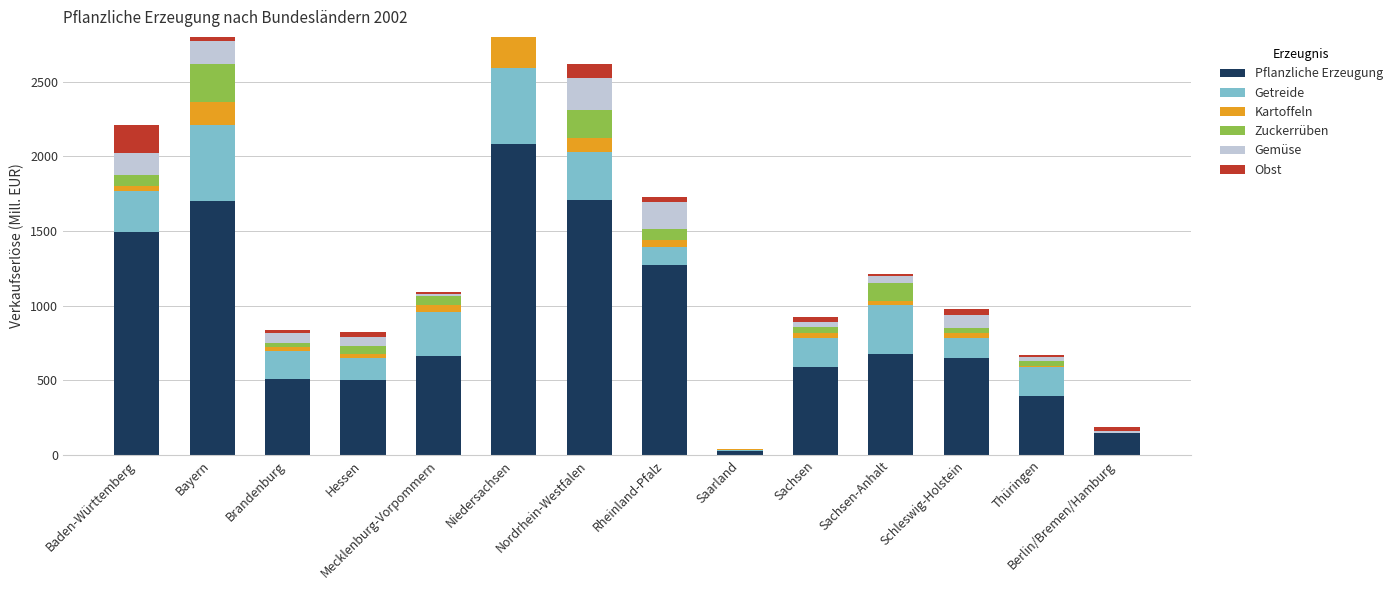

What is the average value of the Gemüse series?

89